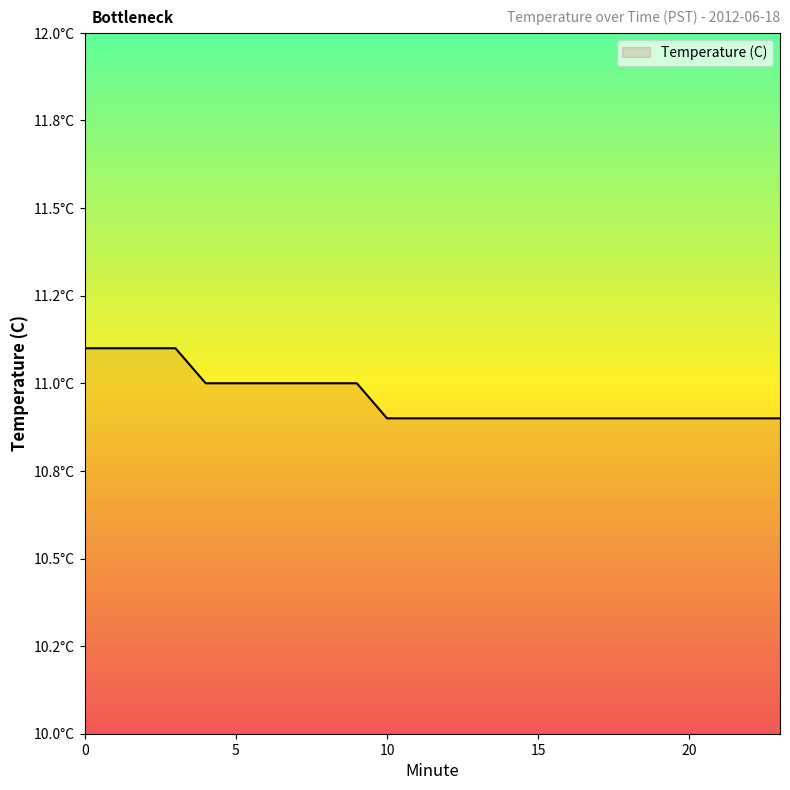

Reading left to right, transcribe all the data shown in this chart.

0=11.1	1=11.1	2=11.1	3=11.1	4=11.0	5=11.0	6=11.0	7=11.0	8=11.0	9=11.0	10=10.9	11=10.9	12=10.9	13=10.9	14=10.9	15=10.9	16=10.9	17=10.9	18=10.9	19=10.9	20=10.9	21=10.9	22=10.9	23=10.9